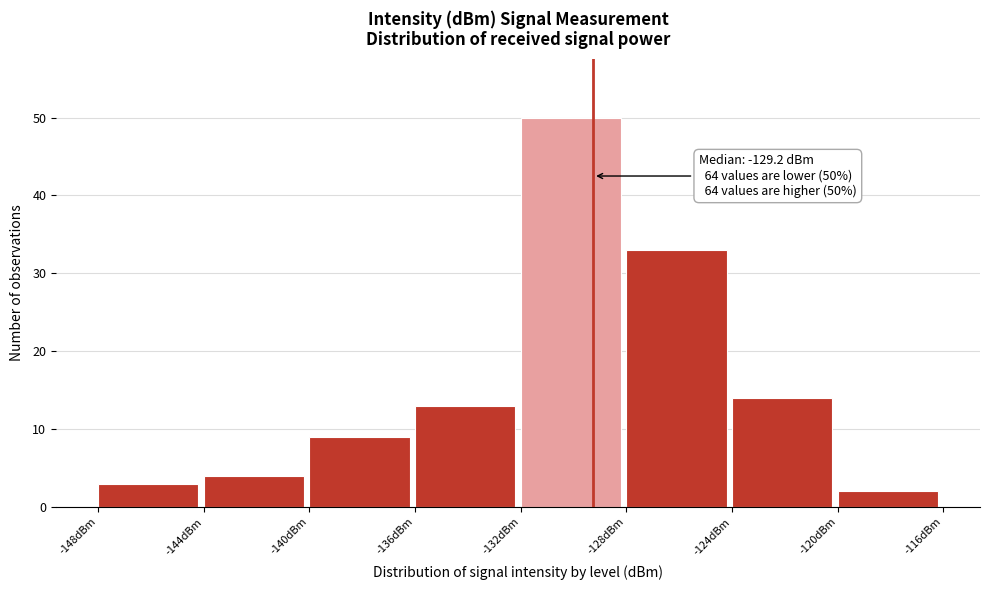

Over which range of the x-axis is the bar tallest?

-132 to -128